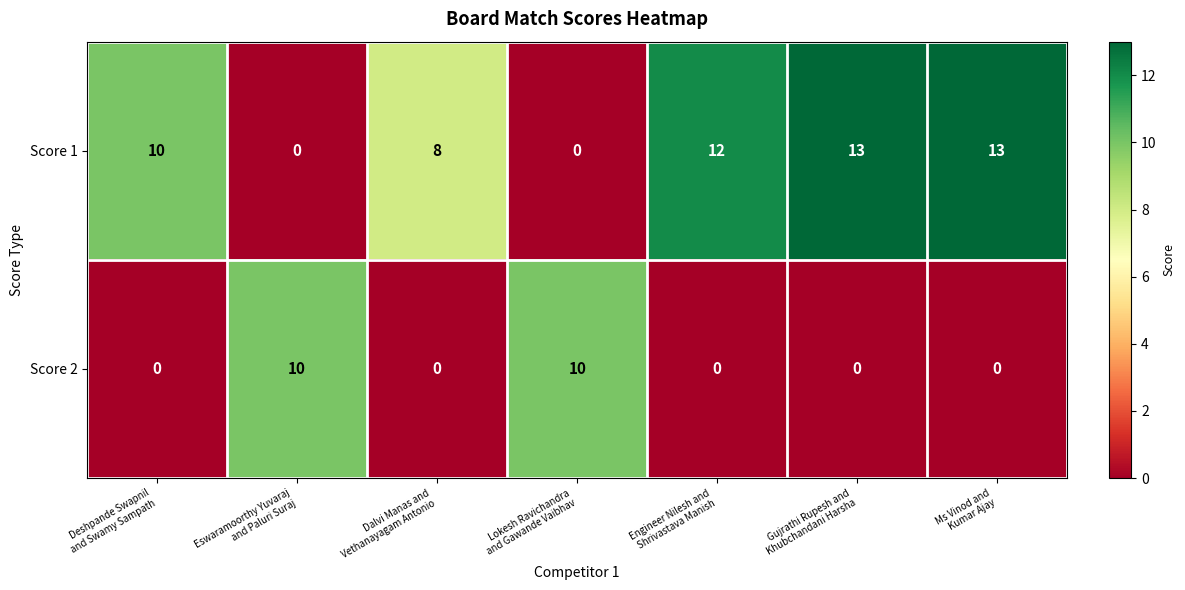

Which series has the largest range (max minus min)?

Score 1